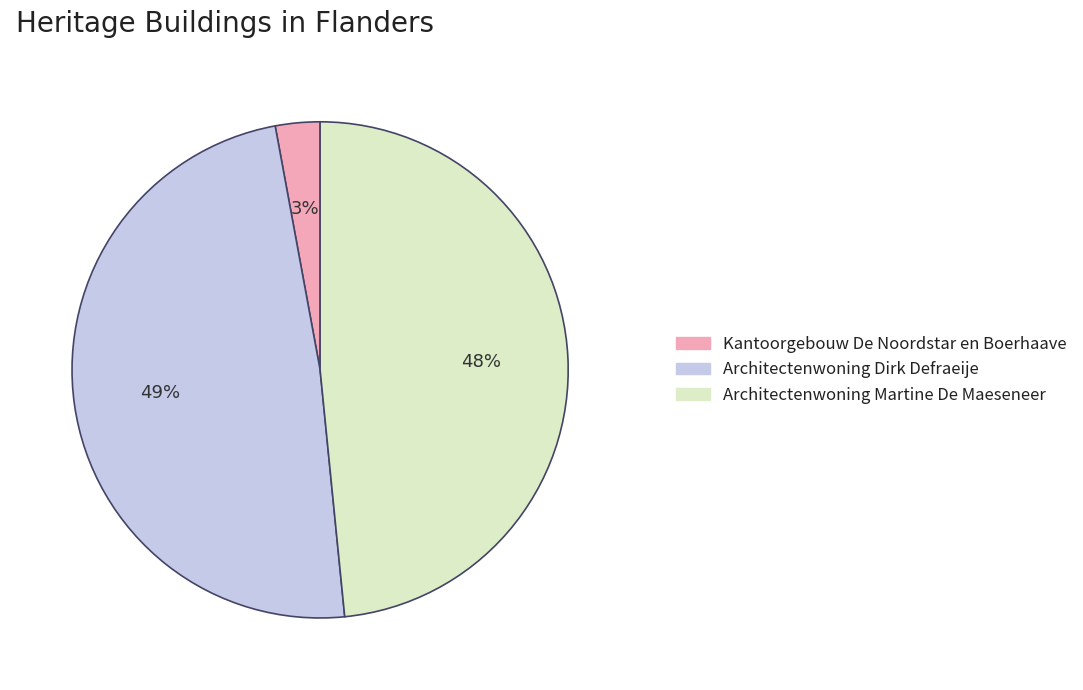

True or false: Kantoorgebouw De Noordstar en Boerhaave accounts for 3% of the total.

True